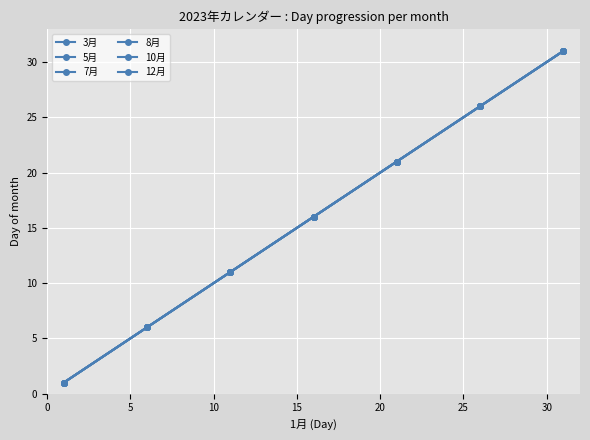

How many categories are shown in the chart?

7